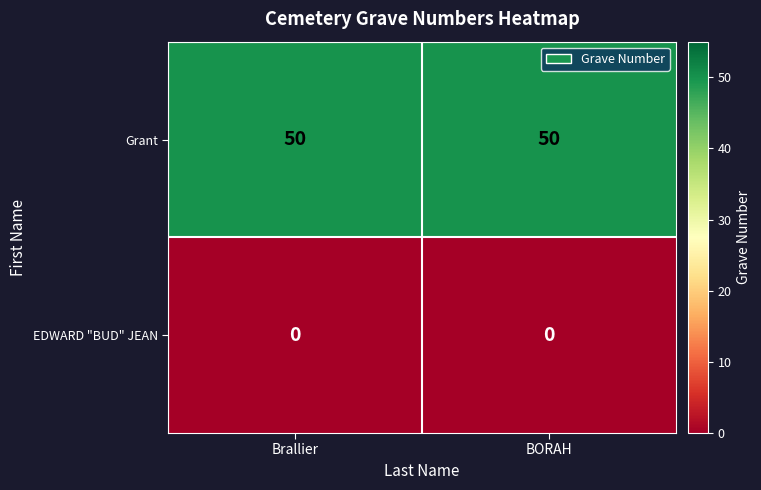

What is the sum of all Grant values?

100